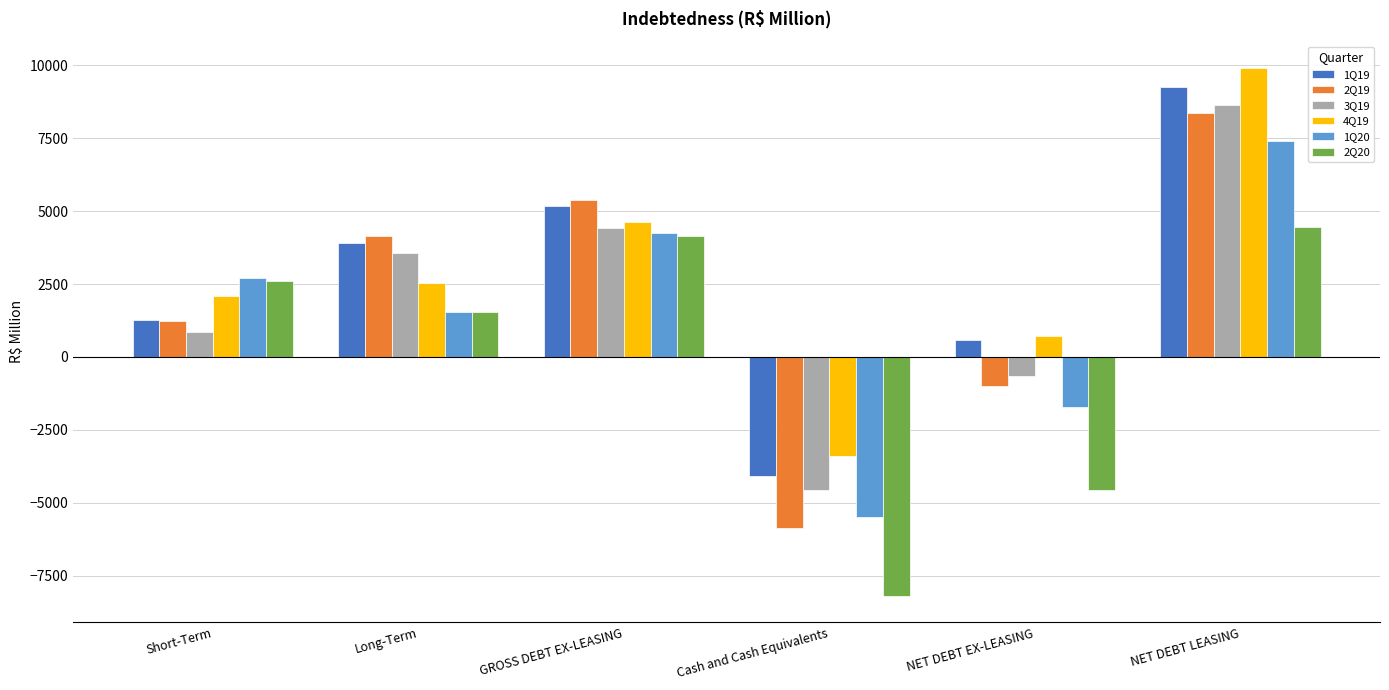

Reading left to right, extract all data points from this chart.

1Q19: Short-Term=1269.4	Long-Term=3922.3	GROSS DEBT EX-LEASING=5191.7	Cash and Cash Equivalents=-4087.5	NET DEBT EX-LEASING=578.3	NET DEBT LEASING=9257.9
2Q19: Short-Term=1239.0	Long-Term=4151.0	GROSS DEBT EX-LEASING=5390.0	Cash and Cash Equivalents=-5870.9	NET DEBT EX-LEASING=-985.9	NET DEBT LEASING=8361.1
3Q19: Short-Term=848.6	Long-Term=3570.5	GROSS DEBT EX-LEASING=4419.1	Cash and Cash Equivalents=-4561.3	NET DEBT EX-LEASING=-638.8	NET DEBT LEASING=8652.6
4Q19: Short-Term=2097.2	Long-Term=2536.3	GROSS DEBT EX-LEASING=4633.5	Cash and Cash Equivalents=-3406.6	NET DEBT EX-LEASING=726.9	NET DEBT LEASING=9918.0
1Q20: Short-Term=2714.4	Long-Term=1550.7	GROSS DEBT EX-LEASING=4265.0	Cash and Cash Equivalents=-5492.6	NET DEBT EX-LEASING=-1715.3	NET DEBT LEASING=7402.3
2Q20: Short-Term=2612.2	Long-Term=1535.1	GROSS DEBT EX-LEASING=4147.3	Cash and Cash Equivalents=-8187.5	NET DEBT EX-LEASING=-4543.7	NET DEBT LEASING=4457.4